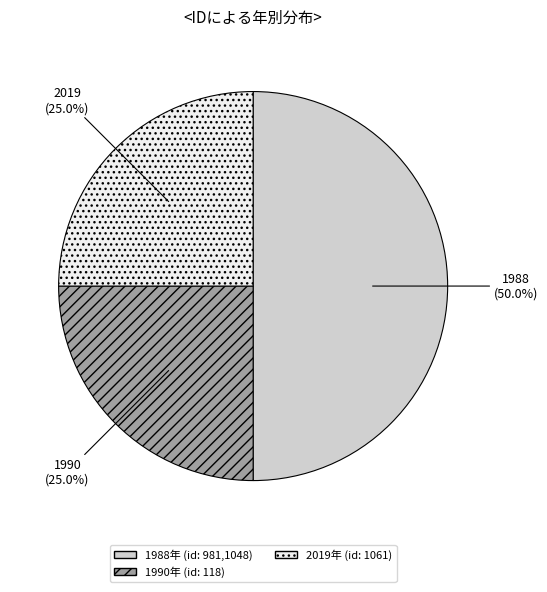

Does 1990 account for over 50% of the chart?

No